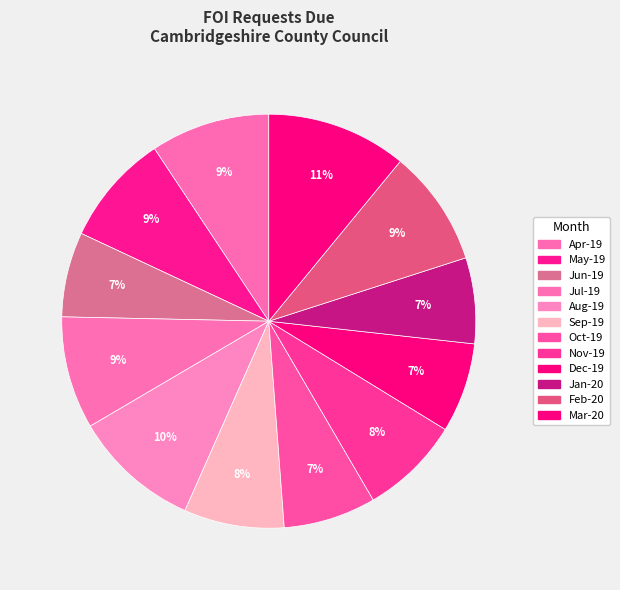

Combined, what portion of the pie is May-19 and Jan-20?

15.4%